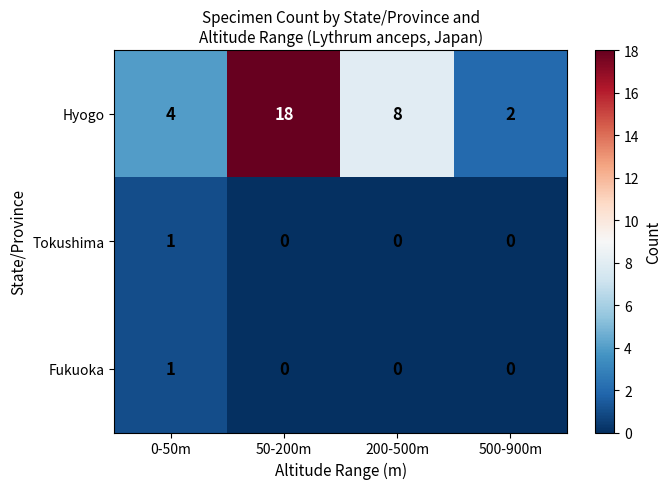

Between 50-200m and 200-500m, which series saw the biggest shift?

Hyogo